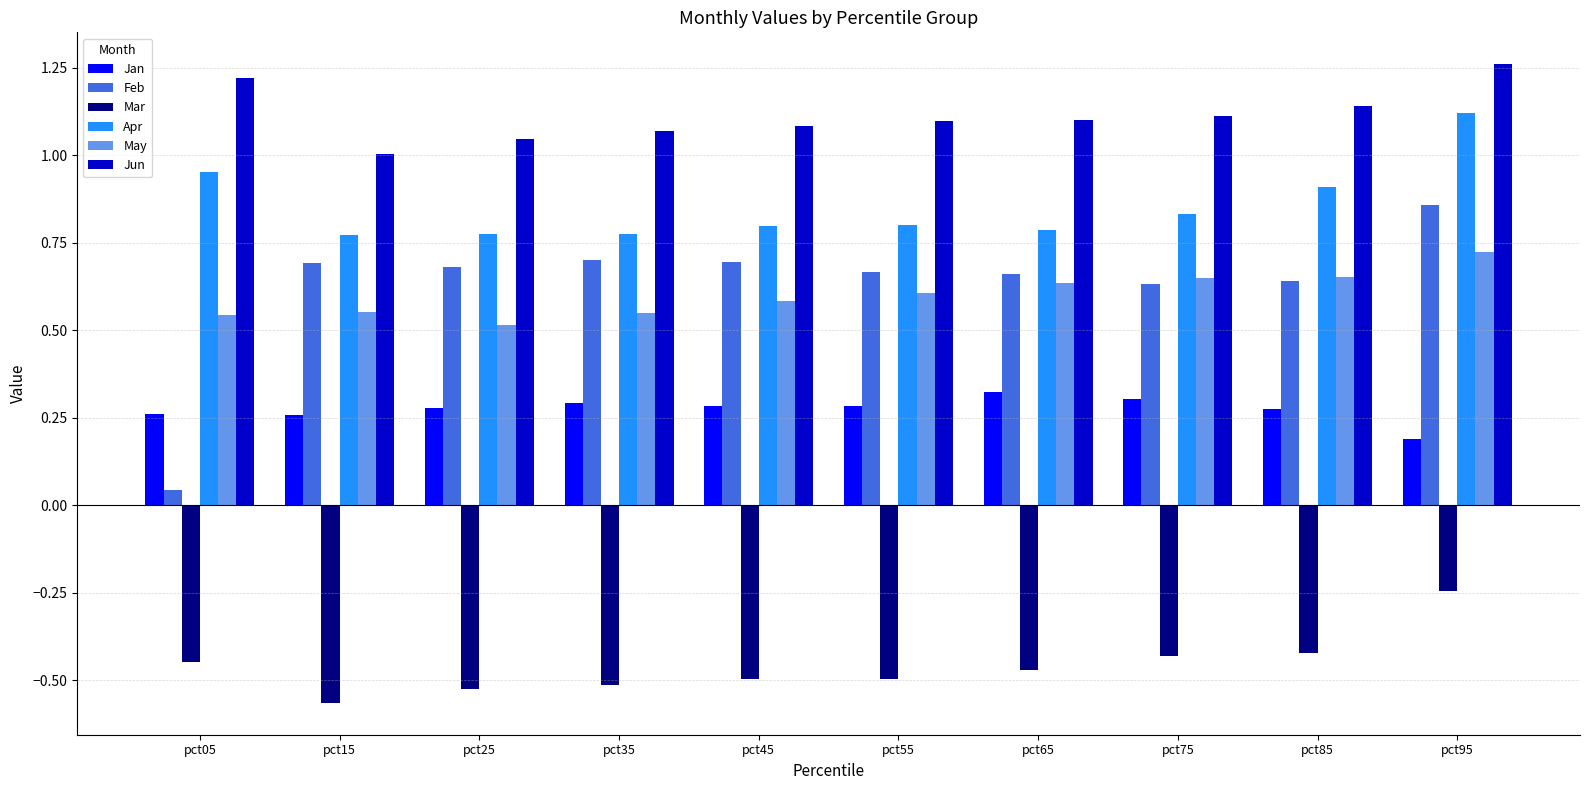

Does the chart contain any negative values?

Yes